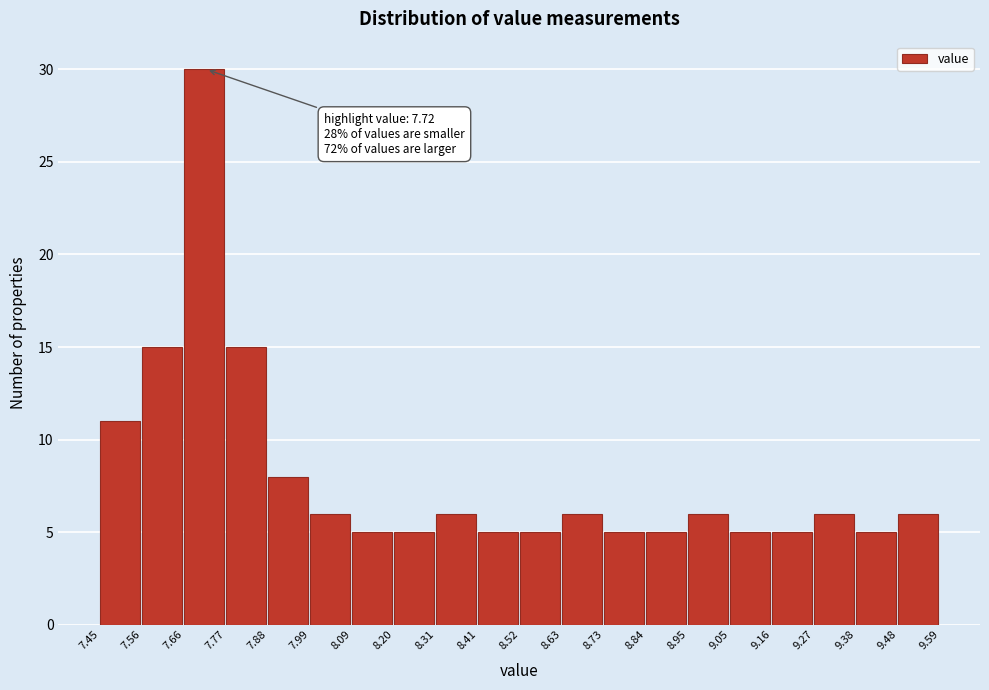

Which range on the x-axis has the tallest bar?

7.66 to 7.77